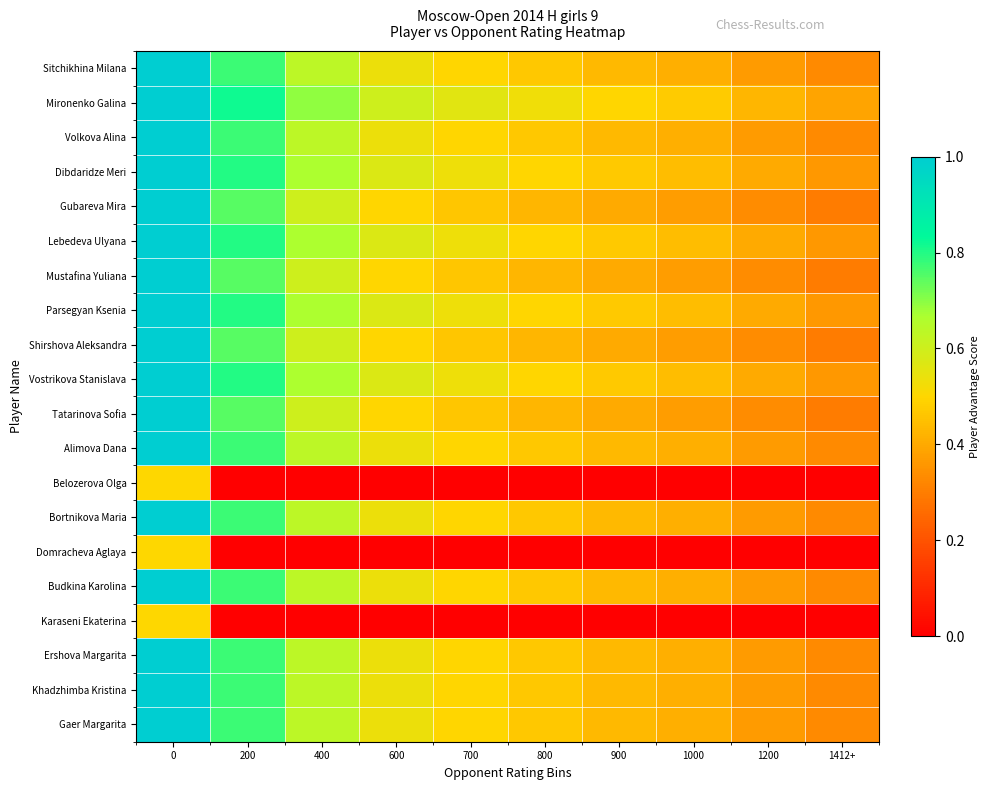

Reading left to right, extract all data points from this chart.

Sitchikhina Milana: 0=1.0	200=0.8	400=0.6	600=0.5	700=0.5	800=0.5	900=0.4	1000=0.4	1200=0.4	1412+=0.3
Mironenko Galina: 0=1.0	200=0.8	400=0.7	600=0.6	700=0.6	800=0.5	900=0.5	1000=0.5	1200=0.4	1412+=0.4
Volkova Alina: 0=1.0	200=0.8	400=0.6	600=0.5	700=0.5	800=0.5	900=0.4	1000=0.4	1200=0.4	1412+=0.3
Dibdaridze Meri: 0=1.0	200=0.8	400=0.7	600=0.6	700=0.5	800=0.5	900=0.5	1000=0.4	1200=0.4	1412+=0.4
Gubareva Mira: 0=1.0	200=0.7	400=0.6	600=0.5	700=0.5	800=0.4	900=0.4	1000=0.4	1200=0.3	1412+=0.3
Lebedeva Ulyana: 0=1.0	200=0.8	400=0.7	600=0.6	700=0.5	800=0.5	900=0.5	1000=0.4	1200=0.4	1412+=0.4
Mustafina Yuliana: 0=1.0	200=0.7	400=0.6	600=0.5	700=0.5	800=0.4	900=0.4	1000=0.4	1200=0.3	1412+=0.3
Parsegyan Ksenia: 0=1.0	200=0.8	400=0.7	600=0.6	700=0.5	800=0.5	900=0.5	1000=0.4	1200=0.4	1412+=0.4
Shirshova Aleksandra: 0=1.0	200=0.7	400=0.6	600=0.5	700=0.5	800=0.4	900=0.4	1000=0.4	1200=0.3	1412+=0.3
Vostrikova Stanislava: 0=1.0	200=0.8	400=0.7	600=0.6	700=0.5	800=0.5	900=0.5	1000=0.4	1200=0.4	1412+=0.4
Tatarinova Sofia: 0=1.0	200=0.7	400=0.6	600=0.5	700=0.5	800=0.4	900=0.4	1000=0.4	1200=0.3	1412+=0.3
Alimova Dana: 0=1.0	200=0.8	400=0.6	600=0.5	700=0.5	800=0.5	900=0.4	1000=0.4	1200=0.4	1412+=0.3
Belozerova Olga: 0=0.5	200=0.0	400=0.0	600=0.0	700=0.0	800=0.0	900=0.0	1000=0.0	1200=0.0	1412+=0.0
Bortnikova Maria: 0=1.0	200=0.8	400=0.6	600=0.5	700=0.5	800=0.5	900=0.4	1000=0.4	1200=0.4	1412+=0.3
Domracheva Aglaya: 0=0.5	200=0.0	400=0.0	600=0.0	700=0.0	800=0.0	900=0.0	1000=0.0	1200=0.0	1412+=0.0
Budkina Karolina: 0=1.0	200=0.8	400=0.6	600=0.5	700=0.5	800=0.5	900=0.4	1000=0.4	1200=0.4	1412+=0.3
Karaseni Ekaterina: 0=0.5	200=0.0	400=0.0	600=0.0	700=0.0	800=0.0	900=0.0	1000=0.0	1200=0.0	1412+=0.0
Ershova Margarita: 0=1.0	200=0.8	400=0.6	600=0.5	700=0.5	800=0.5	900=0.4	1000=0.4	1200=0.4	1412+=0.3
Khadzhimba Kristina: 0=1.0	200=0.8	400=0.6	600=0.5	700=0.5	800=0.5	900=0.4	1000=0.4	1200=0.4	1412+=0.3
Gaer Margarita: 0=1.0	200=0.8	400=0.6	600=0.5	700=0.5	800=0.5	900=0.4	1000=0.4	1200=0.4	1412+=0.3